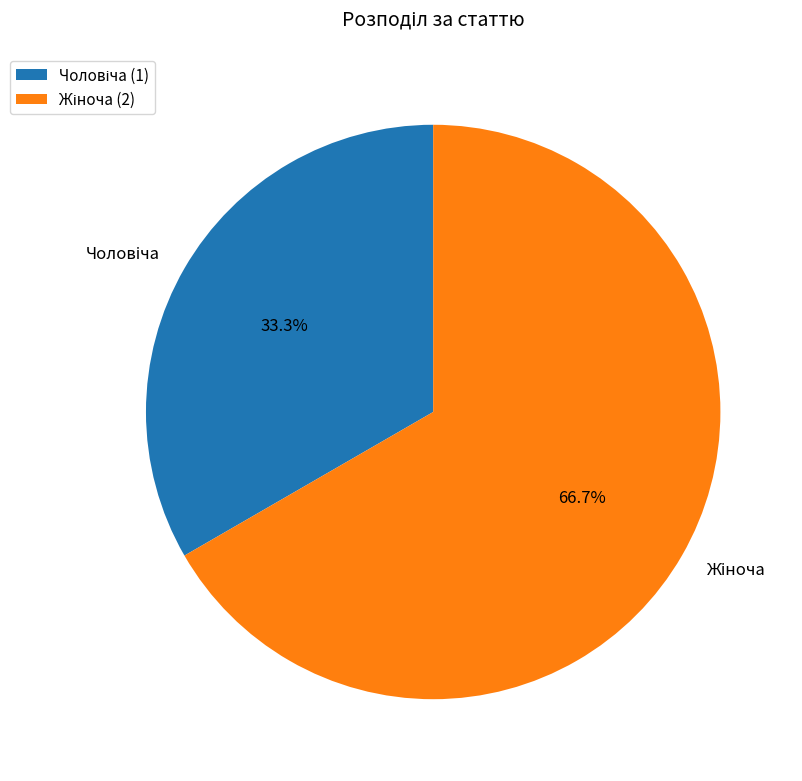

Is there a majority slice in this chart?

Yes